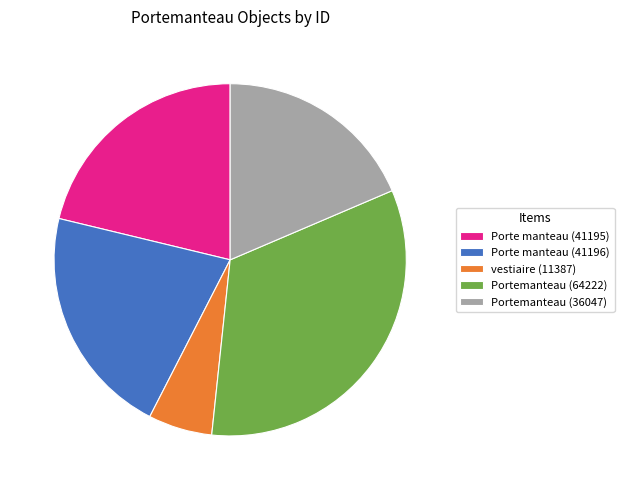

Is it true that Portemanteau (64222) is 23% of the pie?

False